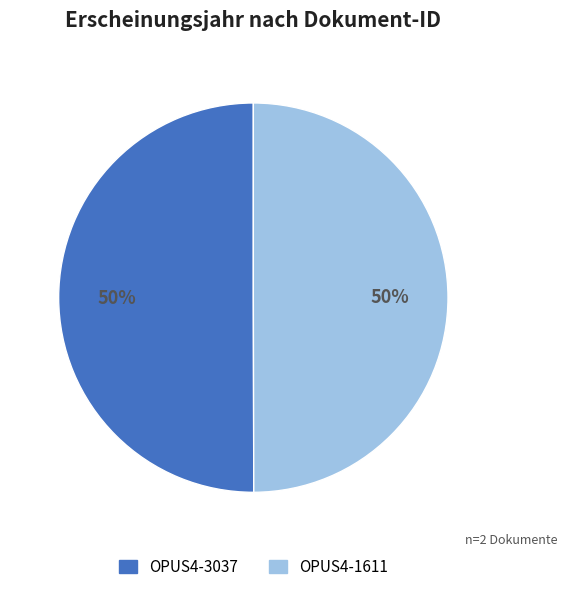

What is the ratio of the value at OPUS4-1611 to the value at OPUS4-3037?

1.0